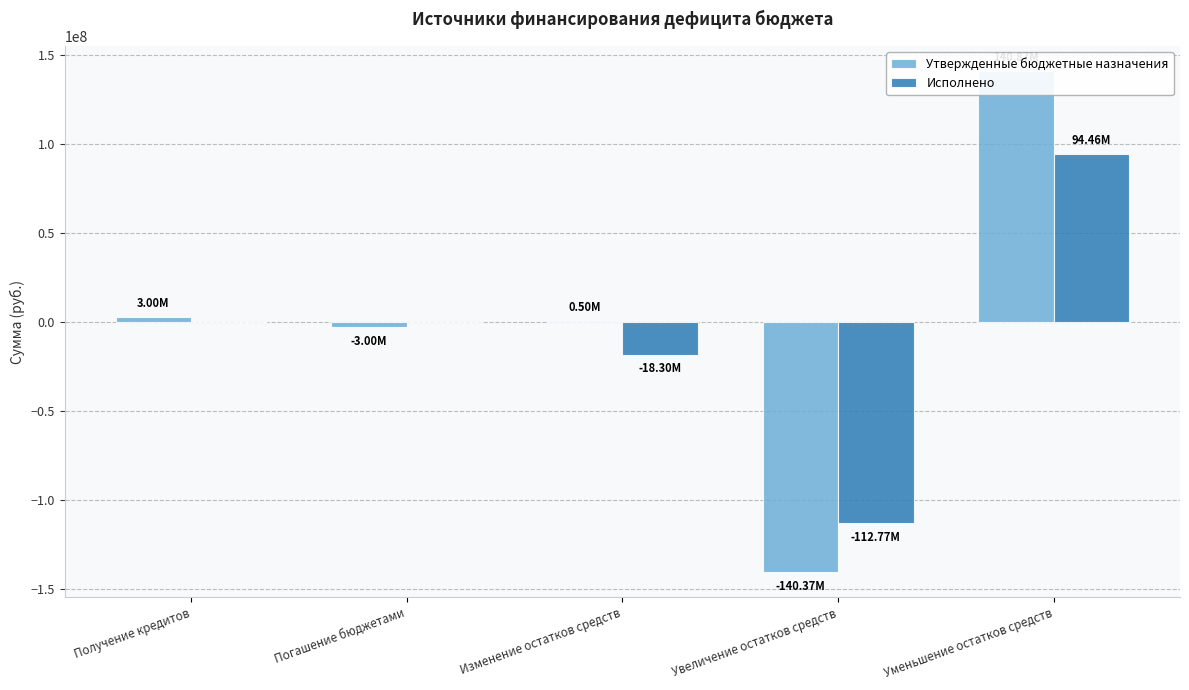

What are all the series names shown in the legend?

Утвержденные бюджетные назначения, Исполнено